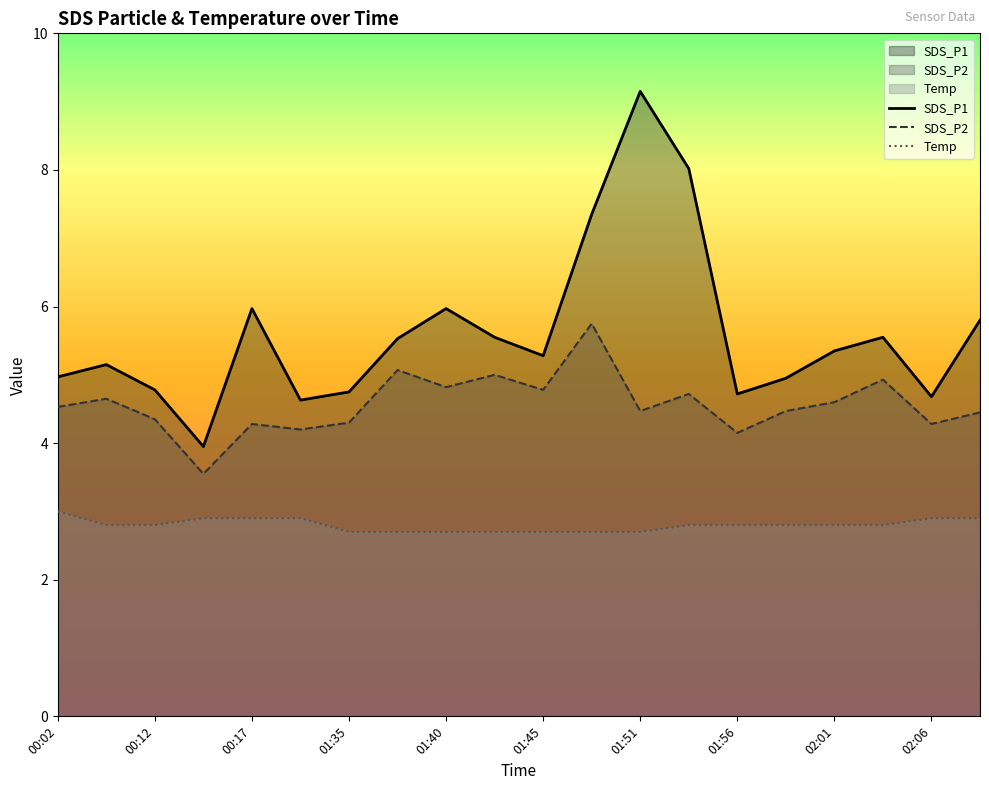

In SDS_P1, how many points are higher than both neighbors (excluding endpoints)?

5